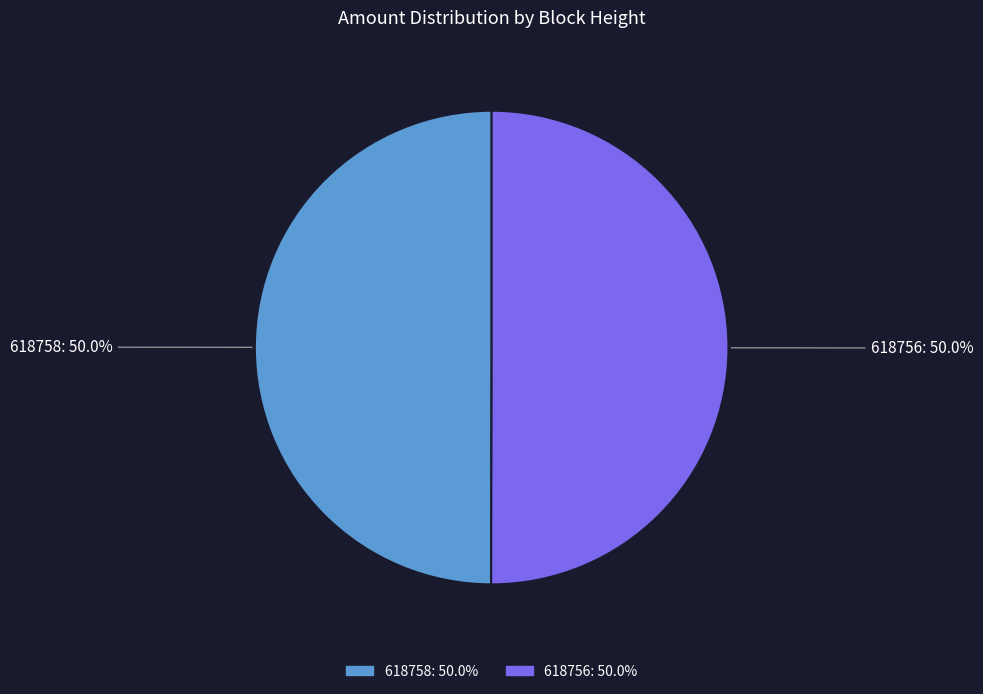

What is the total percentage of 618756 and 618758?

100.0%